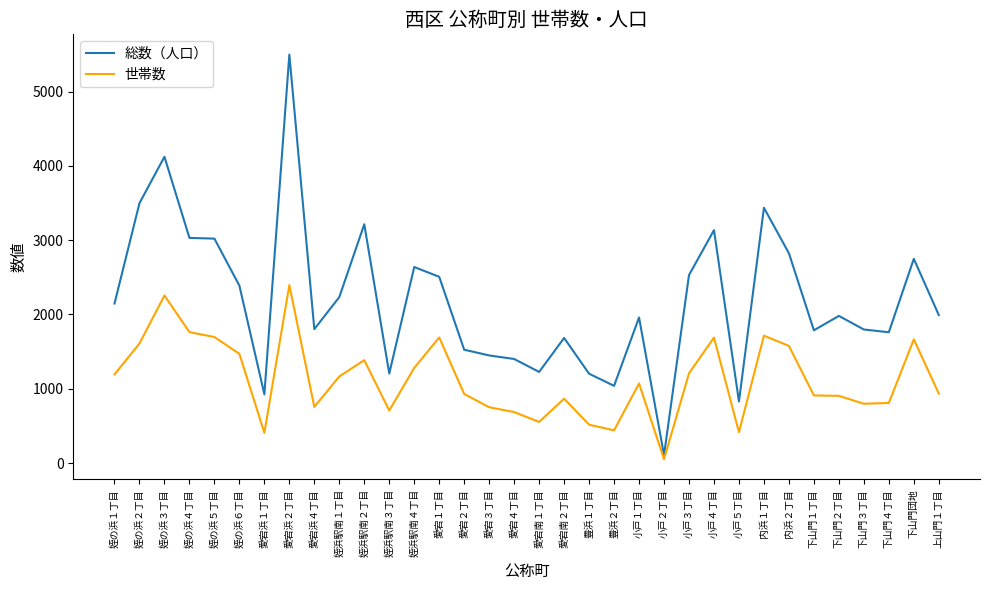

At which category is the sum across all series the highest?

愛宕浜２丁目